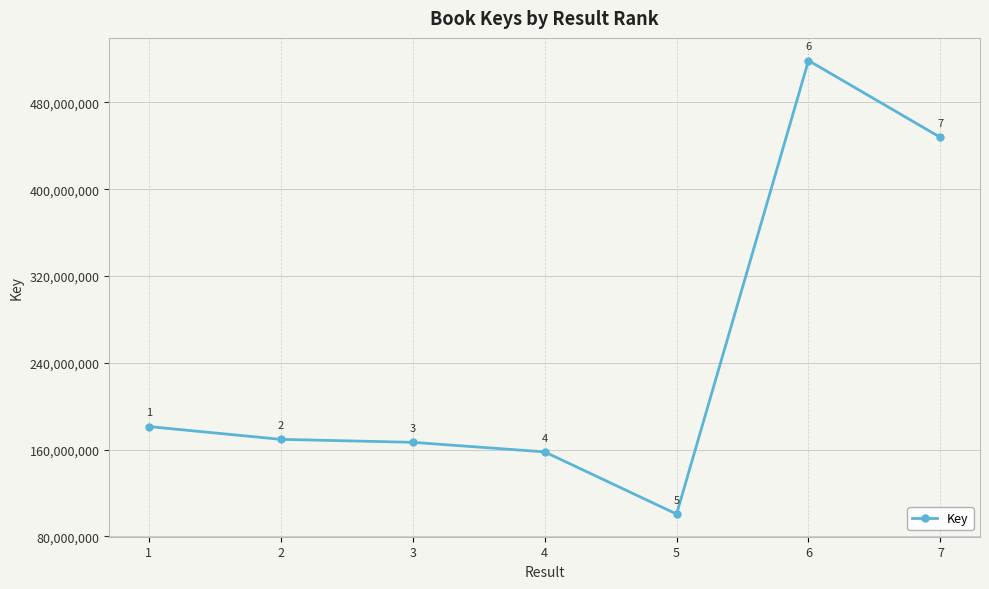

What is the change in value from 3 to 6?

+351829967